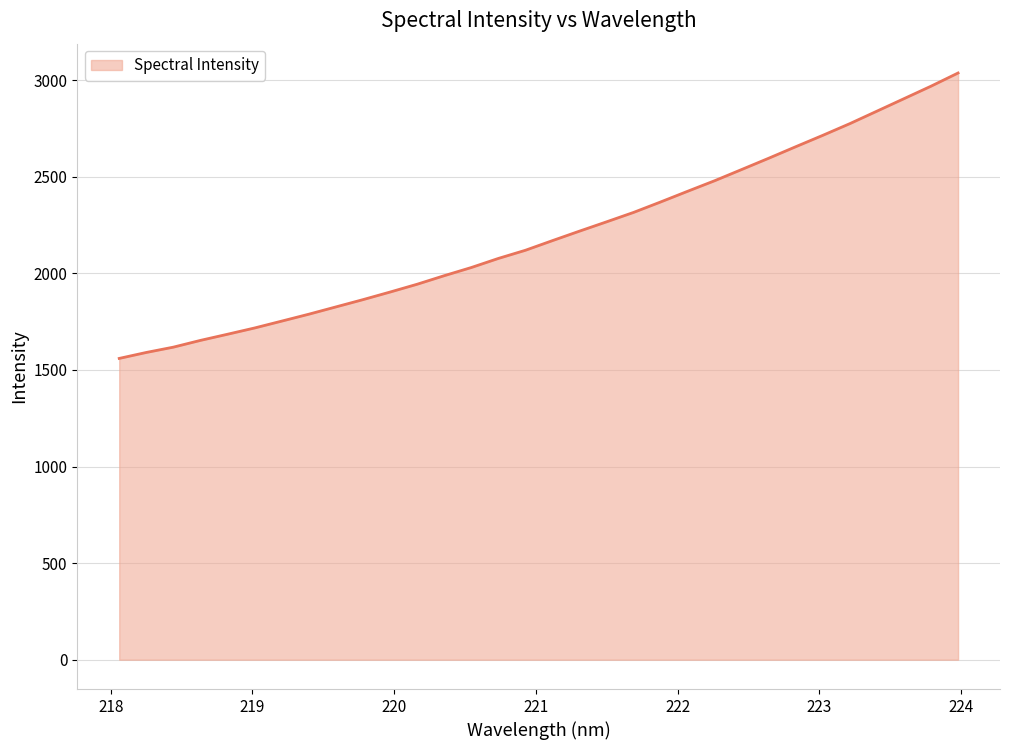

What is the difference between the maximum and minimum values?

1477.5